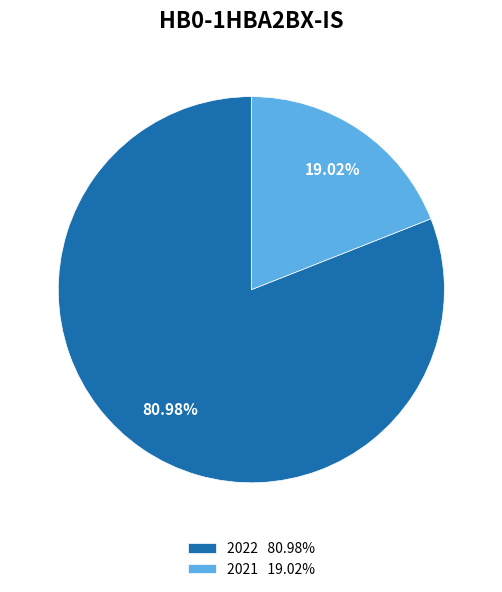

Combined, do 2022 80.98% and 2021 19.02% account for over 50%?

Yes